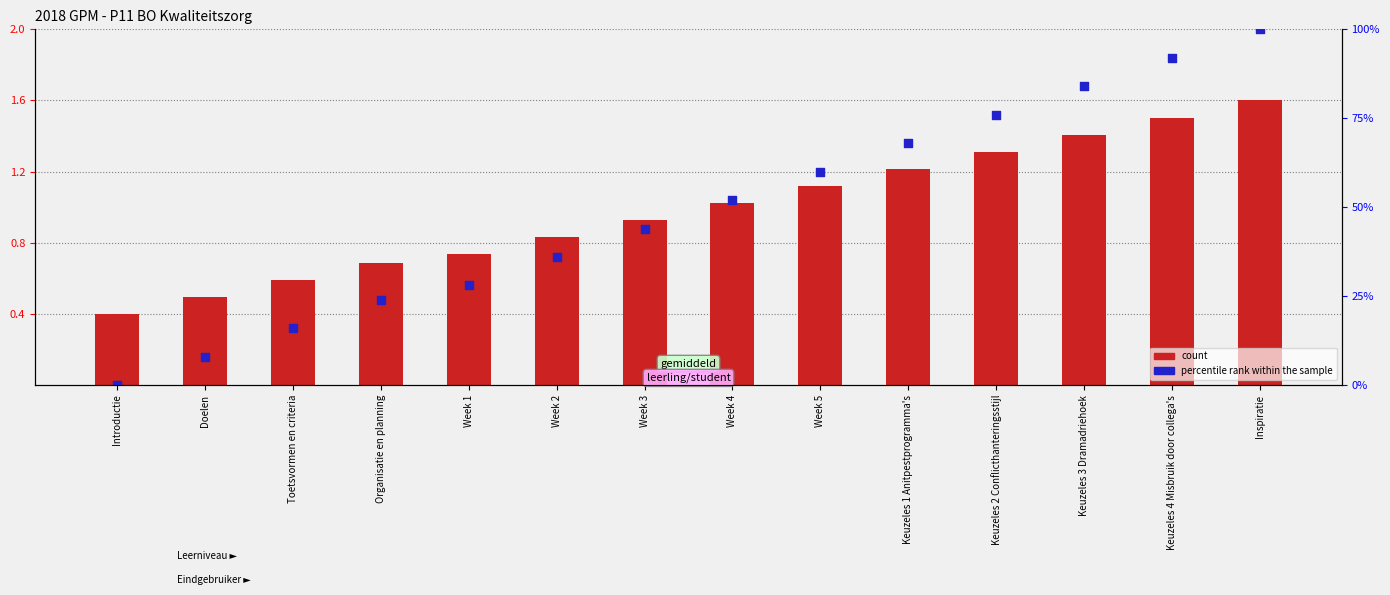

At how many categories does at least one series exceed 1?

7